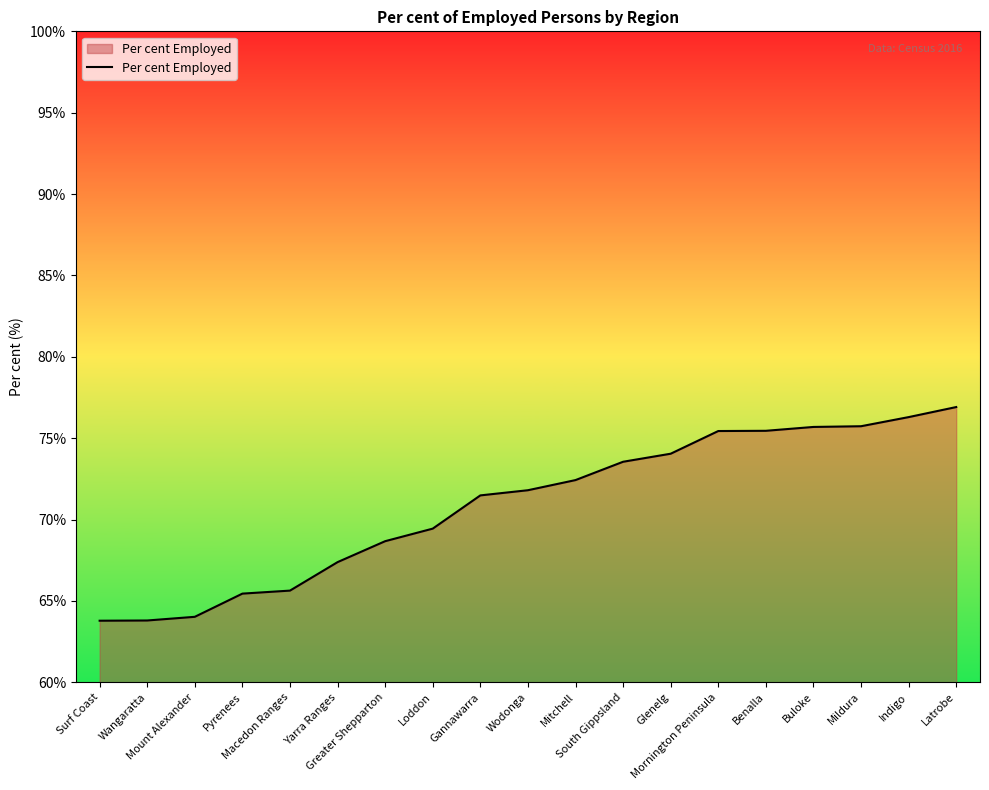

What is the smallest value displayed?

63.8